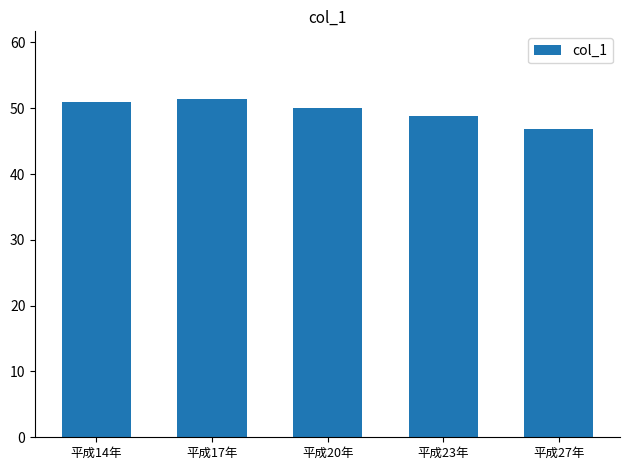

What position from the left is 平成17年?

2